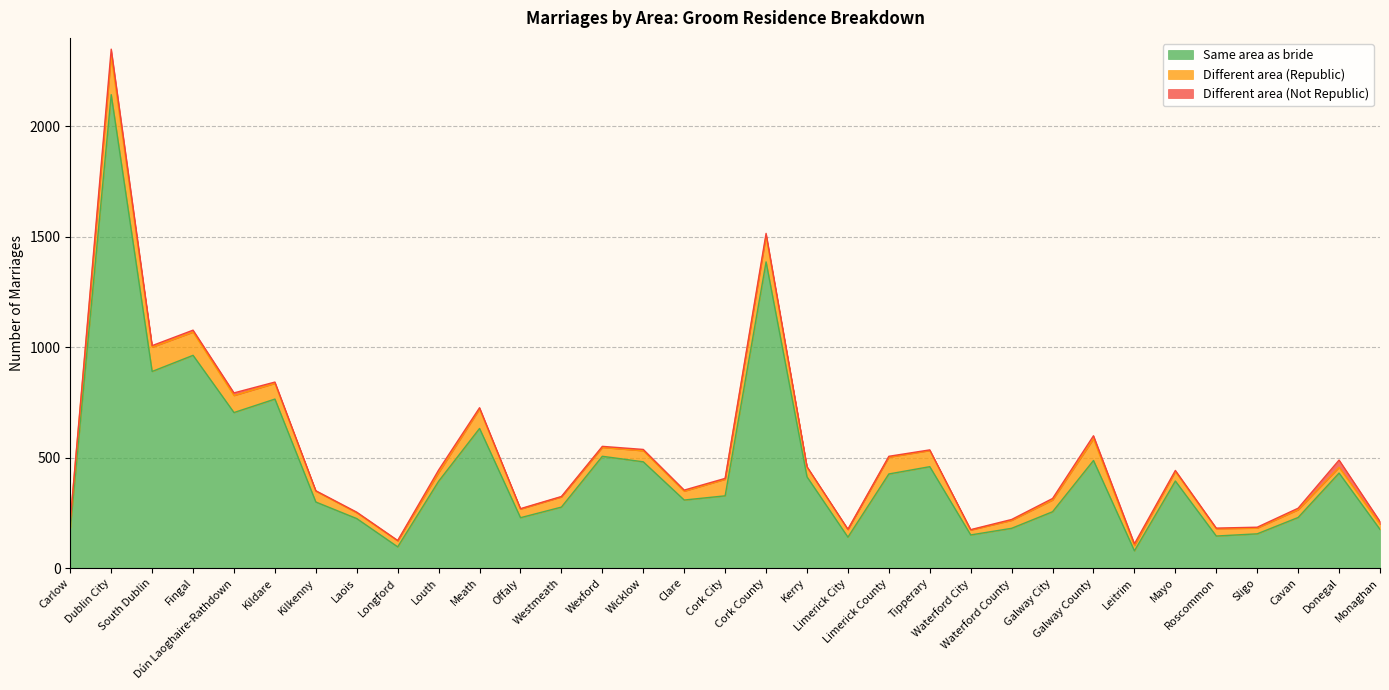

What position from the right is Limerick City?

14